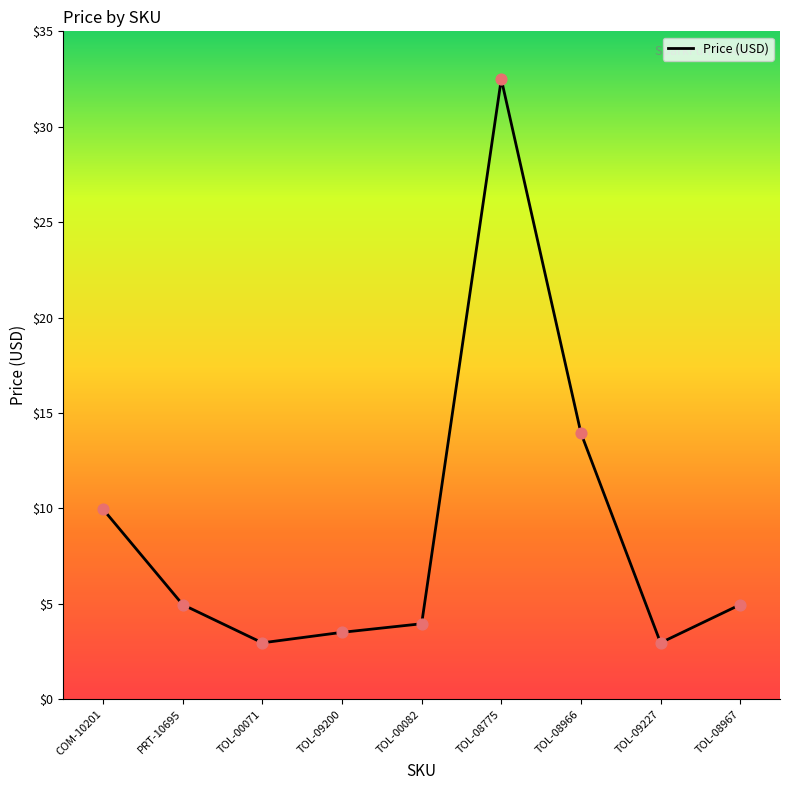

Between TOL-00071 and TOL-00082, which is larger?

TOL-00082